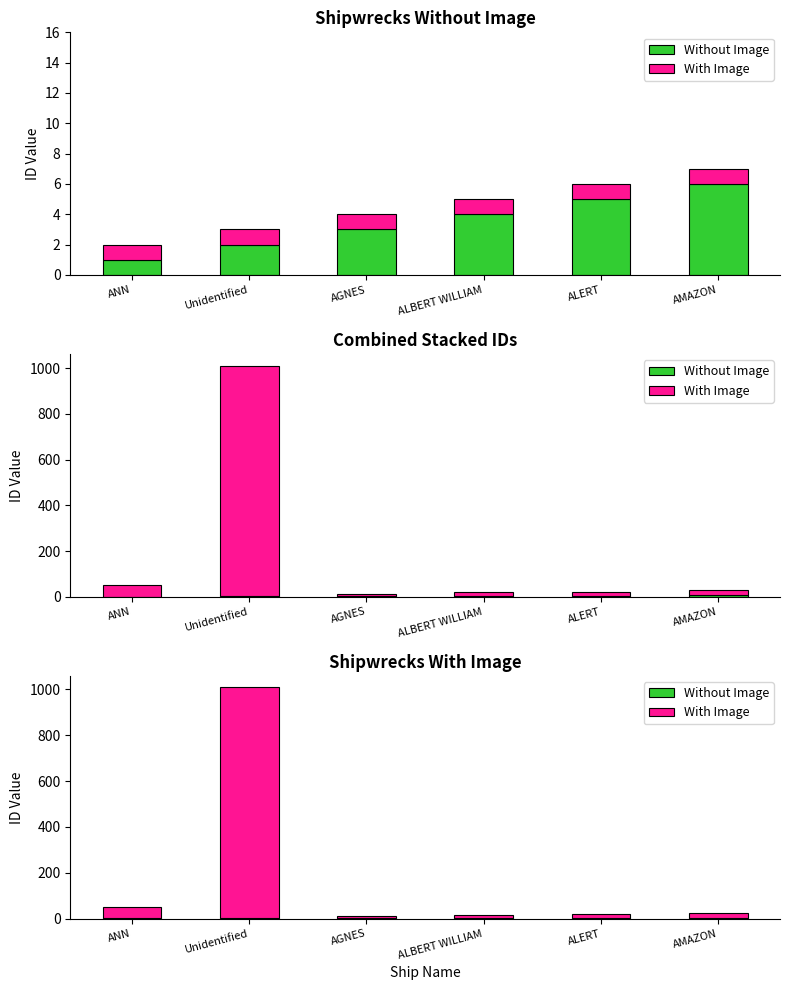

What value does the Without Image series have at ALERT?

1